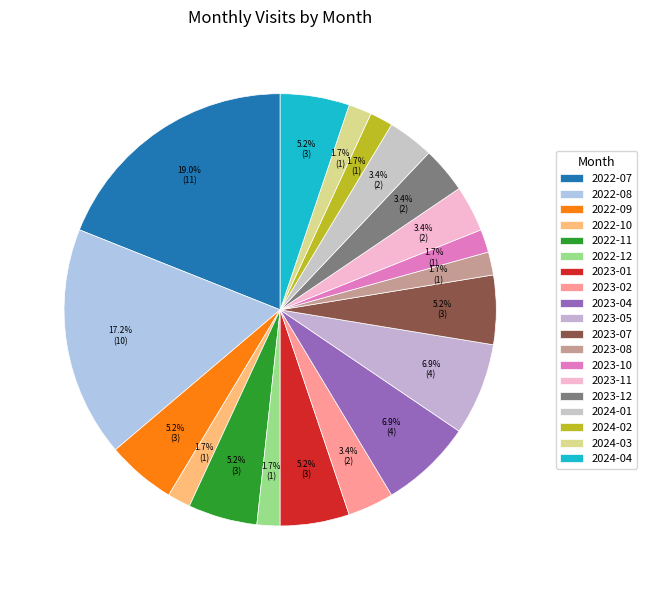

To the nearest percent, what portion does 2023-08 represent?

2%